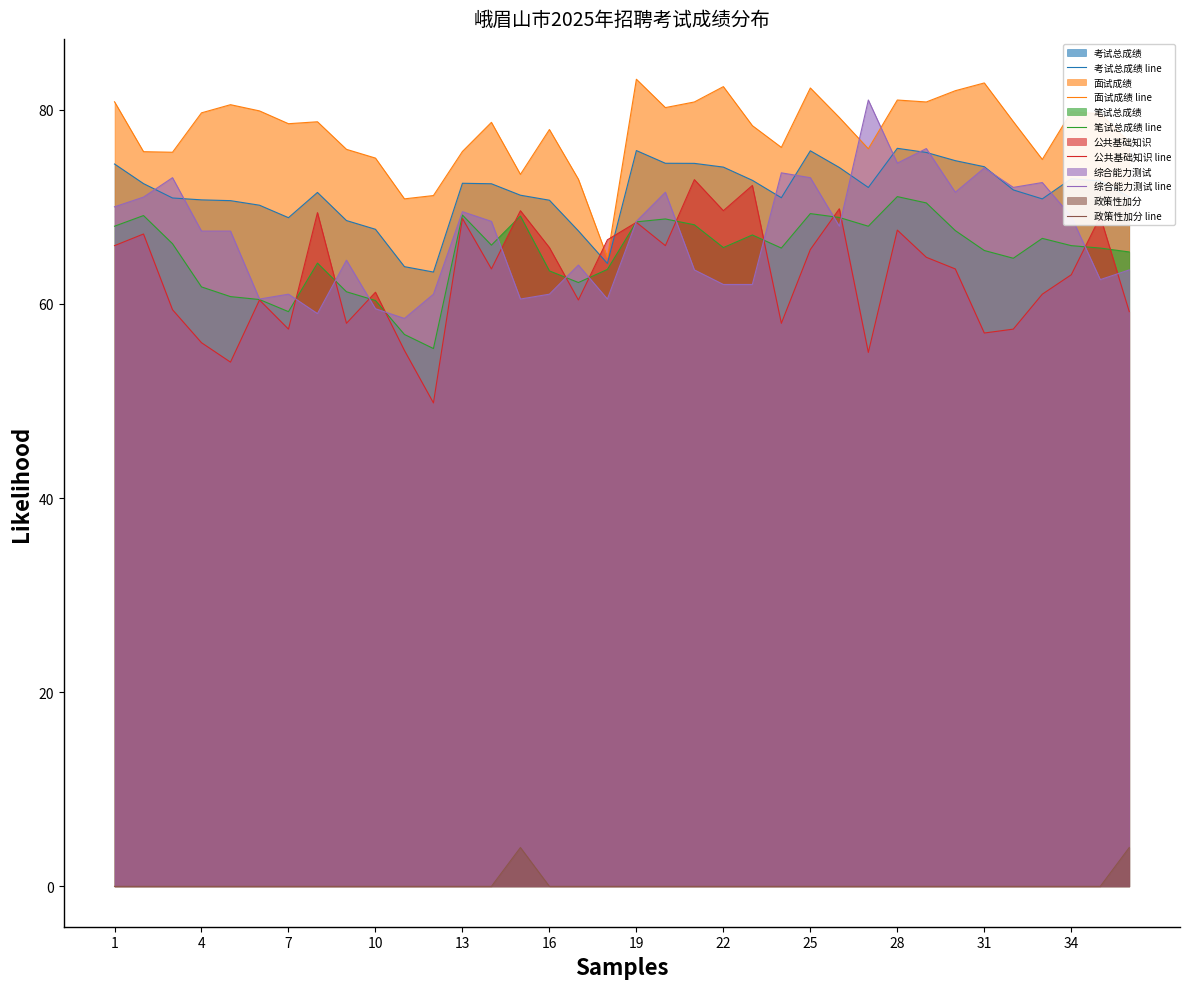

At 4, list the series in order from largest to smallest.

面试成绩 line, 考试总成绩 line, 综合能力测试 line, 笔试总成绩 line, 公共基础知识 line, 政策性加分 line